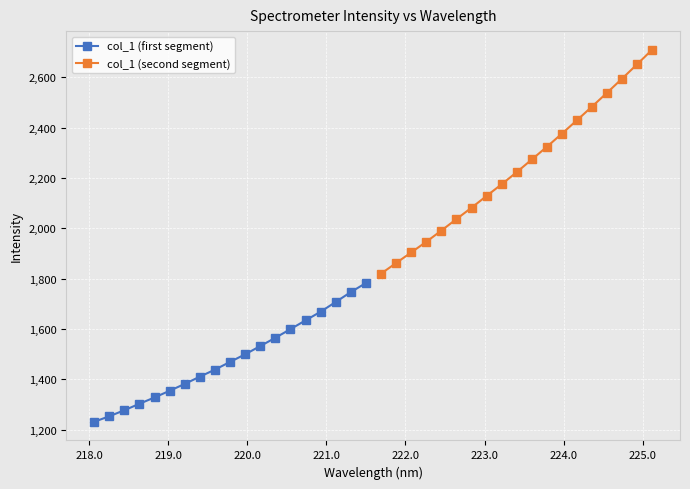

What is the minimum value for col_1 (first segment)?

1231.0